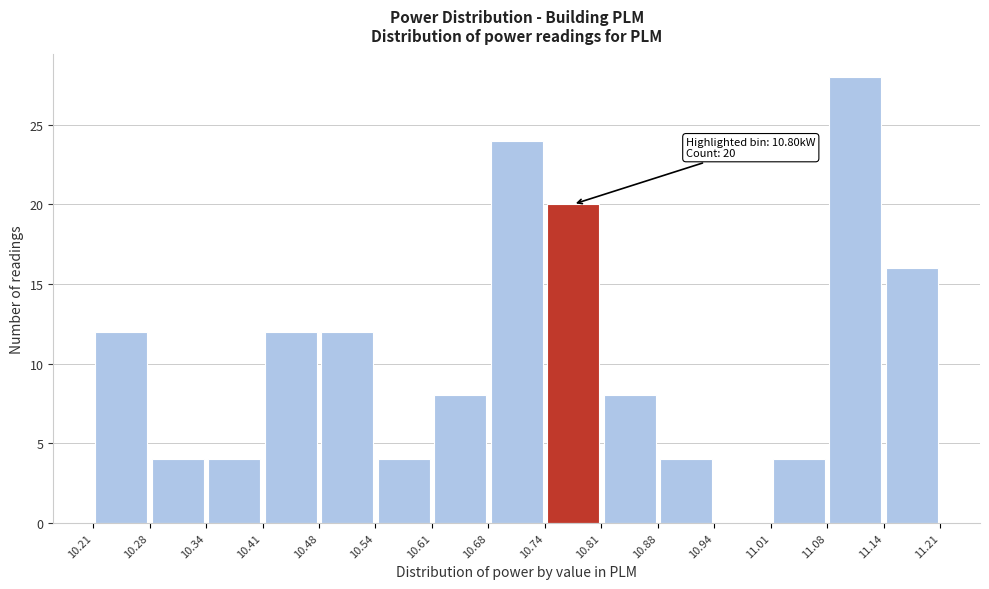

Over which range of the x-axis is the bar tallest?

11.08 to 11.14